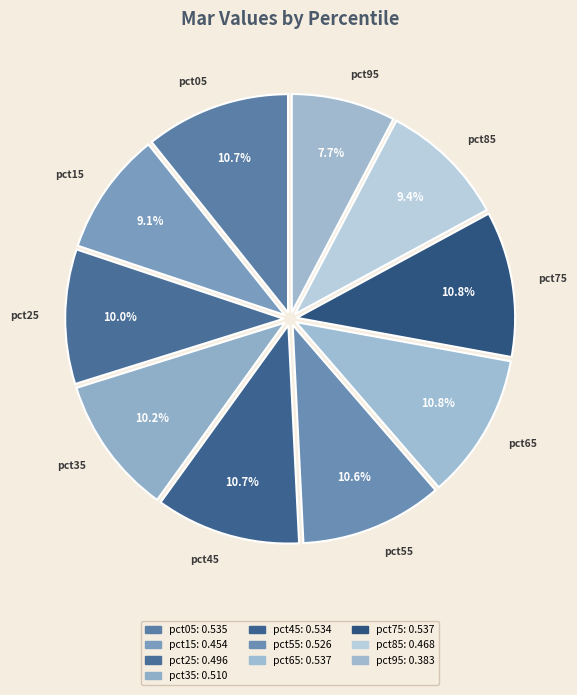

The pct35 slice represents 1% of the pie. True or false?

False